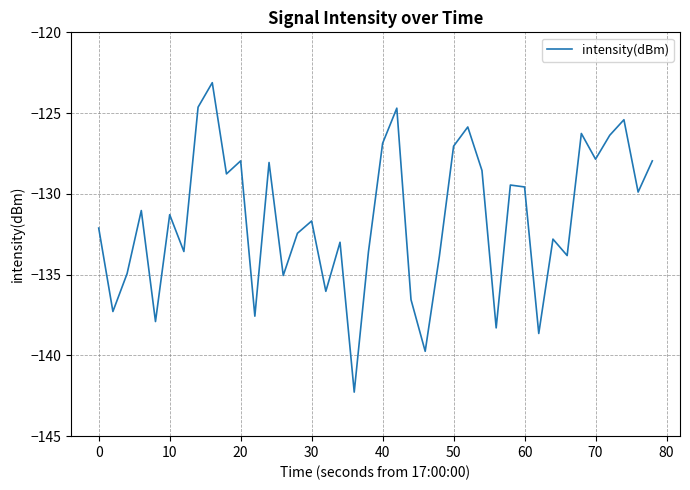

What is the smallest value displayed?

-142.3